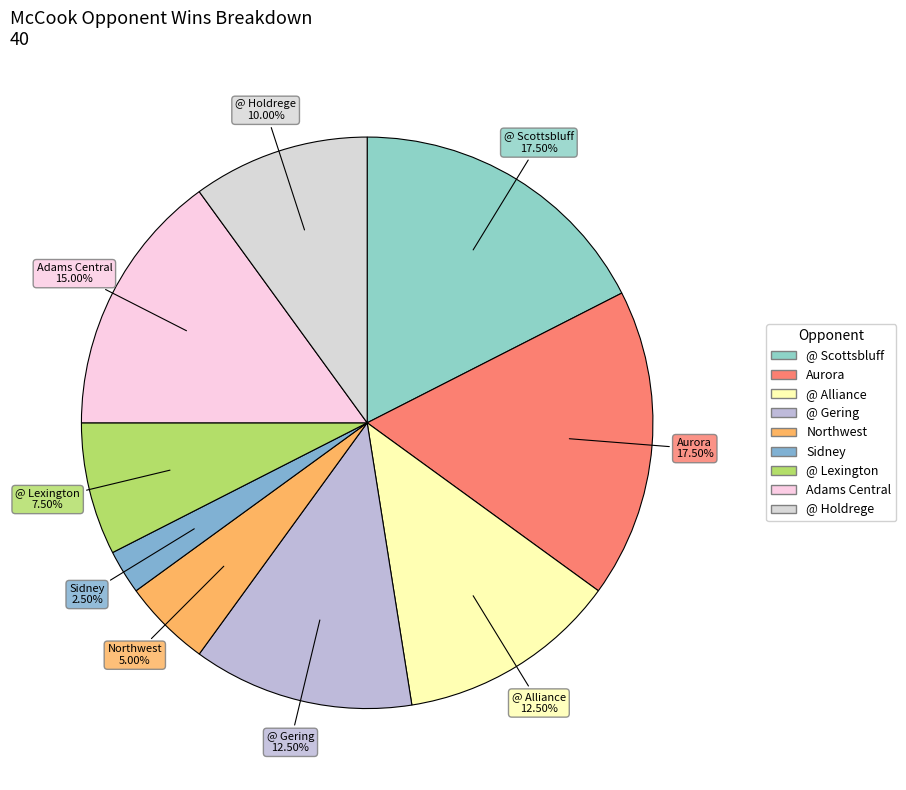

Which has a higher value, Adams Central or Northwest?

Adams Central